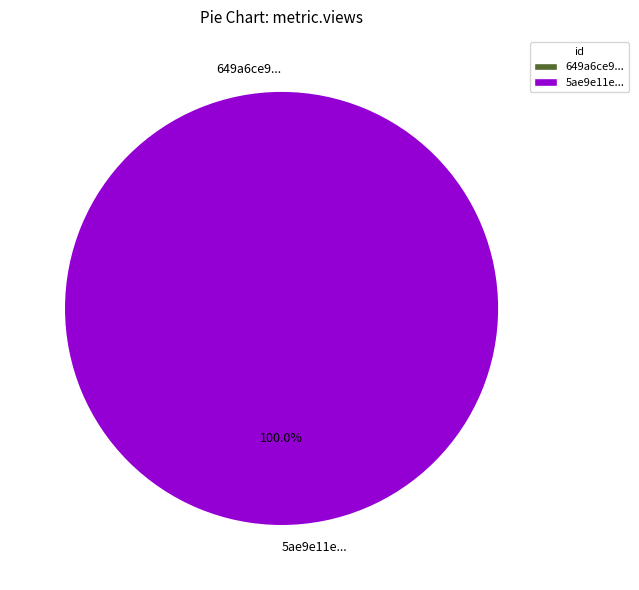

Which category has the biggest portion of the pie?

5ae9e11ec8d8c9146a44ccfd